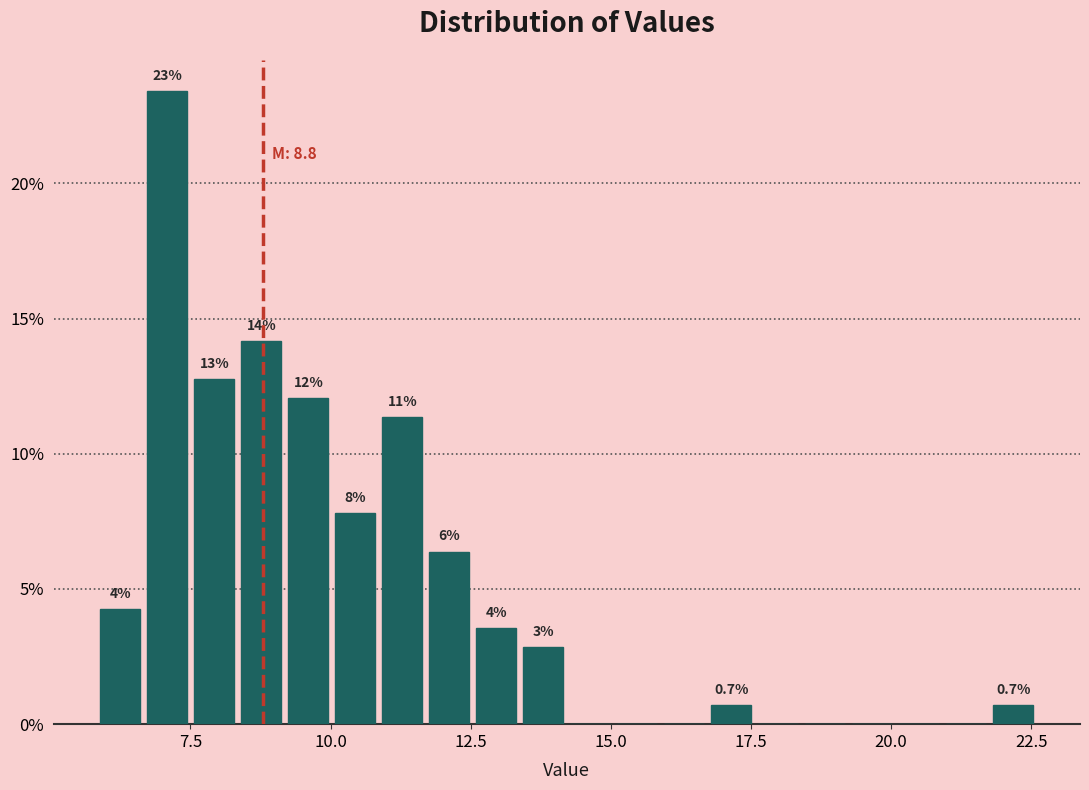

Around what value on the x-axis is the tallest bar? Give the approximate position of its centre, as read against the axis.

7.0